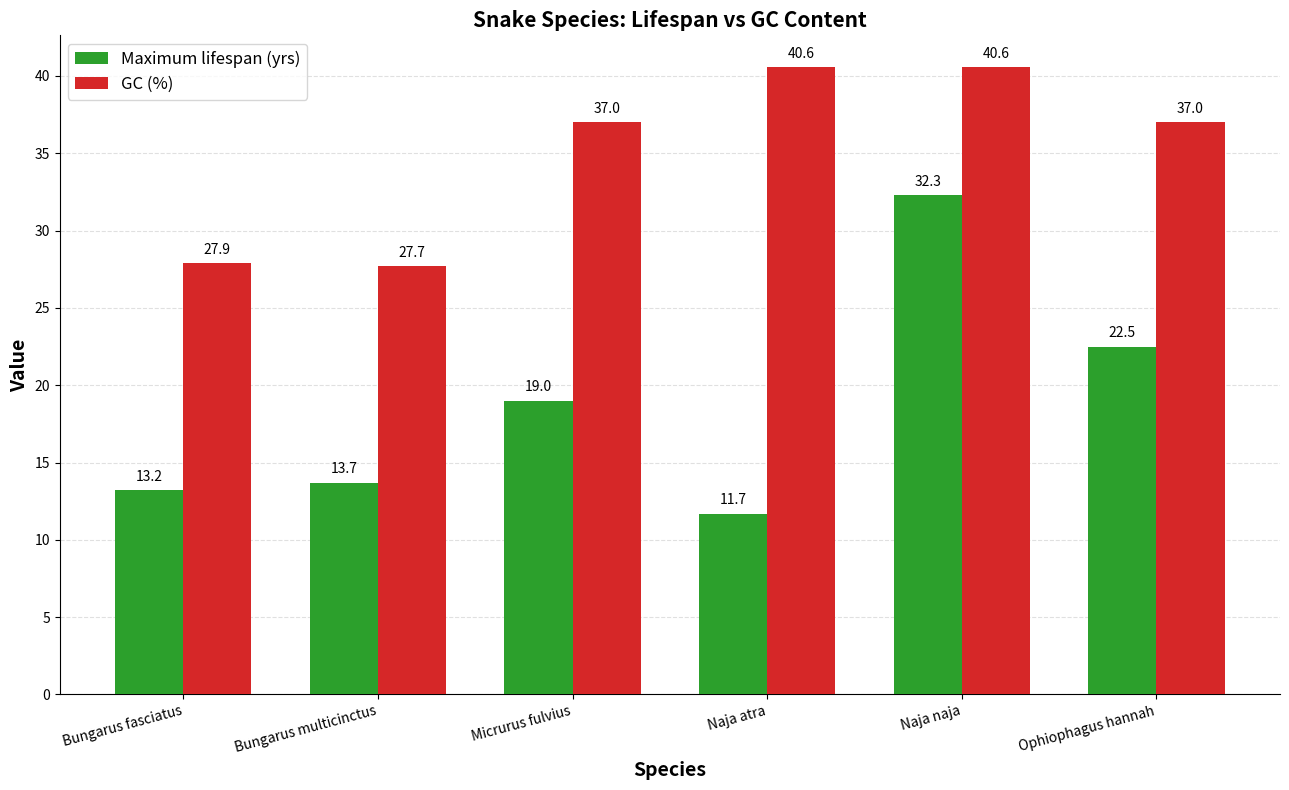

Reading right to left, list all the values displayed in this chart.

Maximum lifespan (yrs): 22.5	32.3	11.7	19.0	13.7	13.2
GC (%): 37.0	40.6	40.6	37.0	27.7	27.9